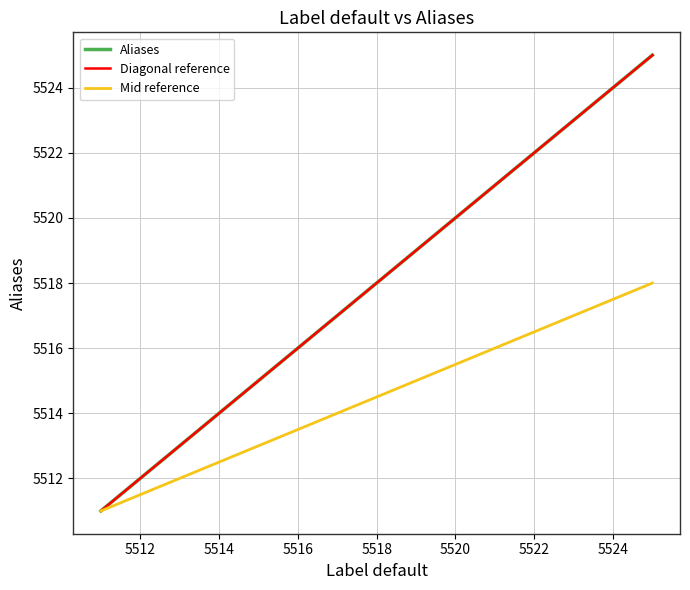

What is the change in value from 5521 to 5524?

+1.5